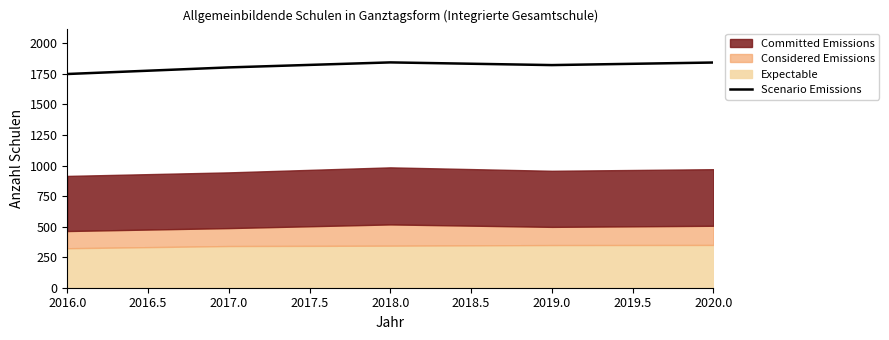

What is the minimum value for Scenario Emissions?

1749